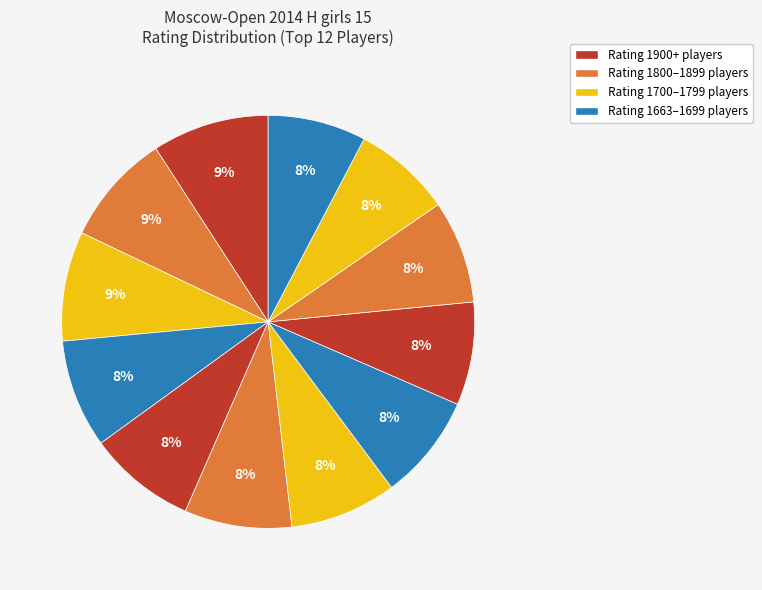

To the nearest percent, what is the difference between the largest and smallest slice percentages?

1%